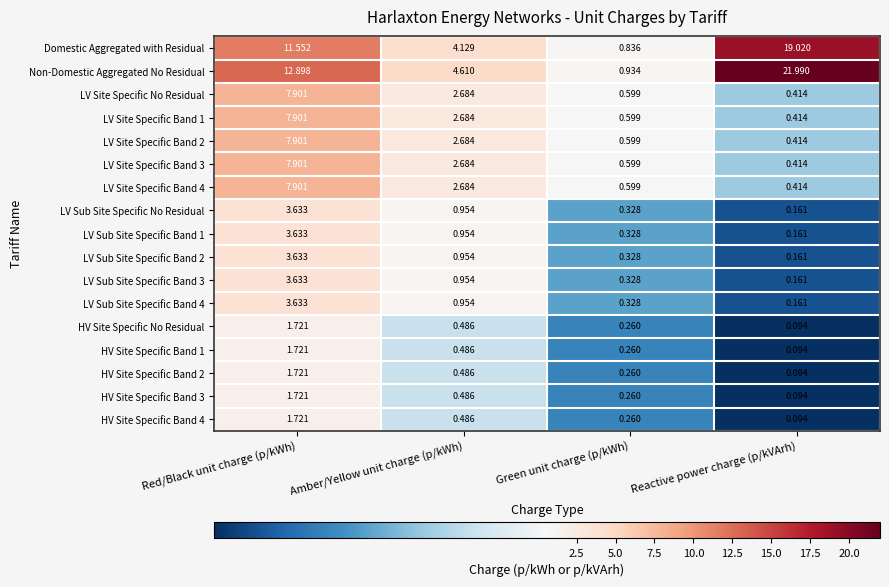

Between Red/Black unit charge (p/kWh) and Green unit charge (p/kWh), which series saw the biggest shift?

Non-Domestic Aggregated No Residual